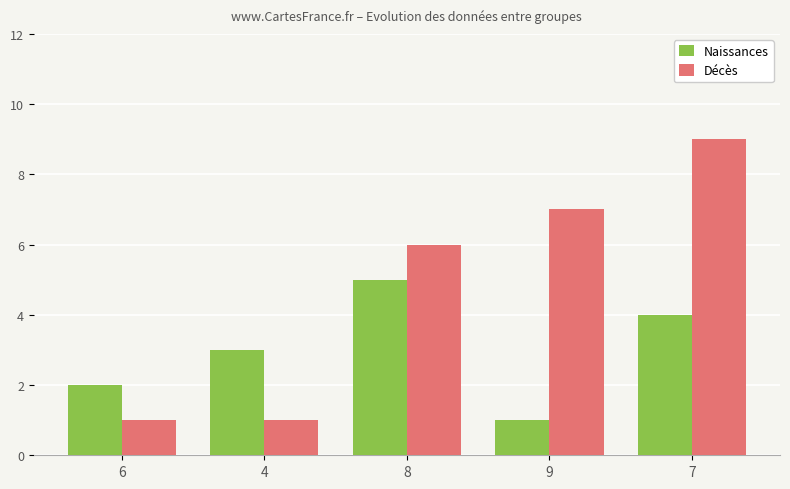

How many categories are shown in the chart?

5